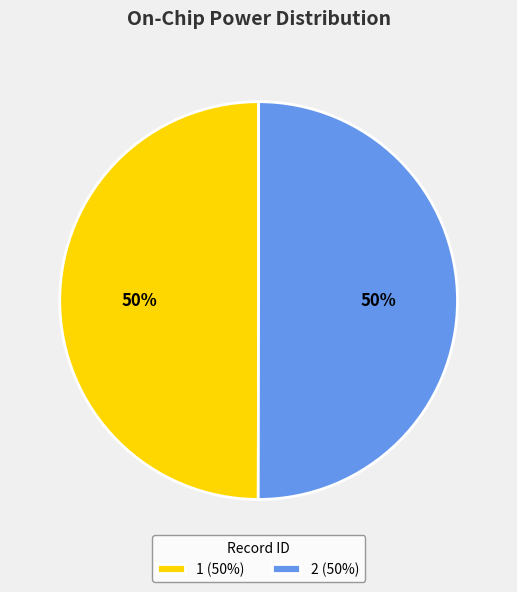

Is it true that 1 is 50% of the pie?

True